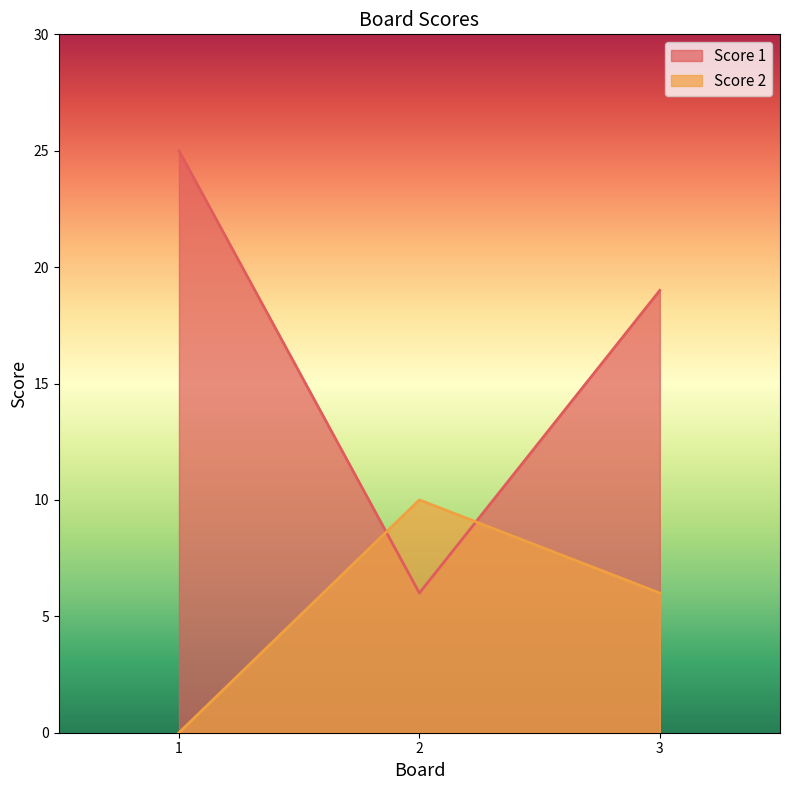

At which category is the sum across all series the highest?

1